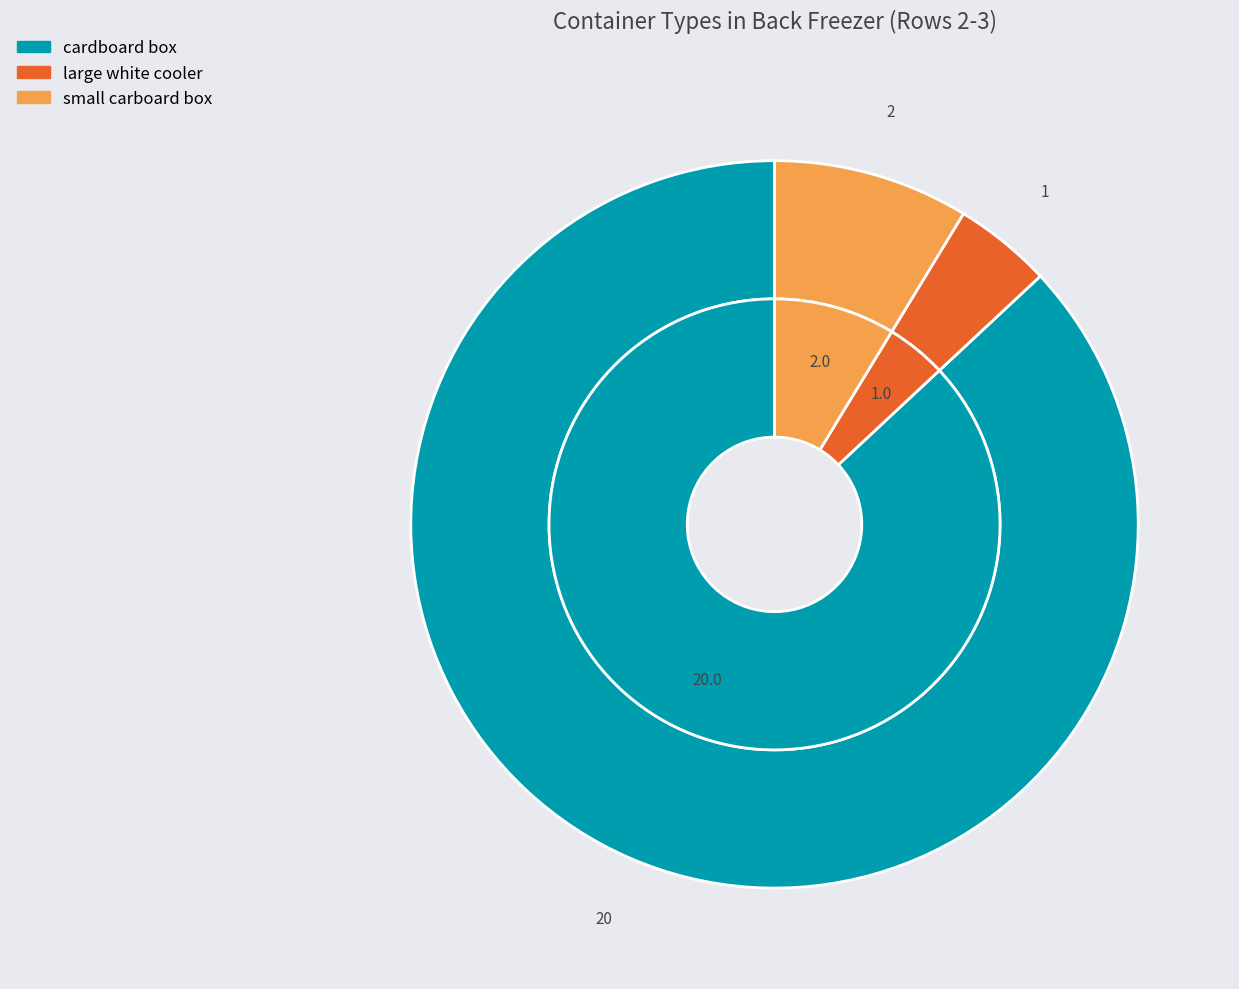

To the nearest percent, what portion does small carboard box represent?

9%